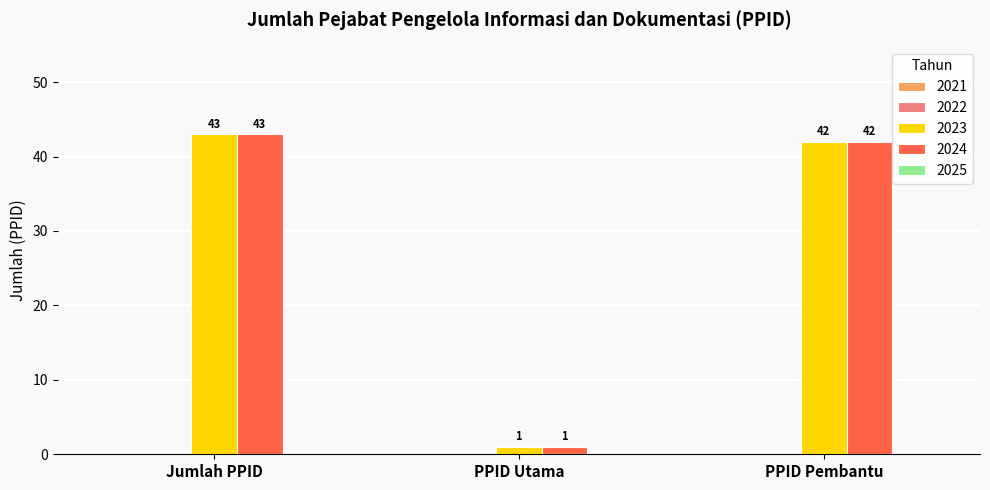

Is the value of 2023 at PPID Utama greater than the value of 2024 at PPID Pembantu?

No